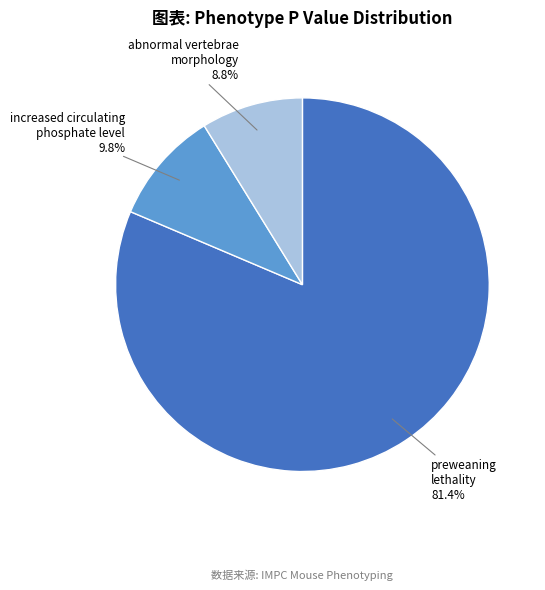

Does any single category account for the majority?

Yes